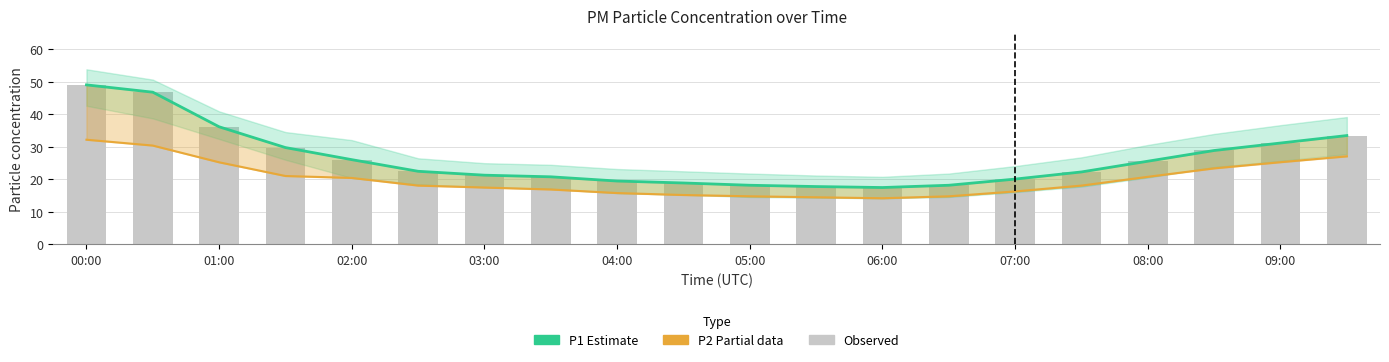

What is the lowest value of the Observed P1 series?

17.5